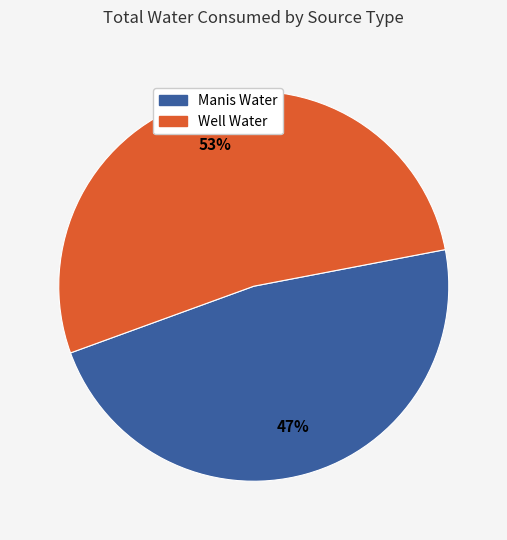

To the nearest percent, what is the average slice percentage?

50%